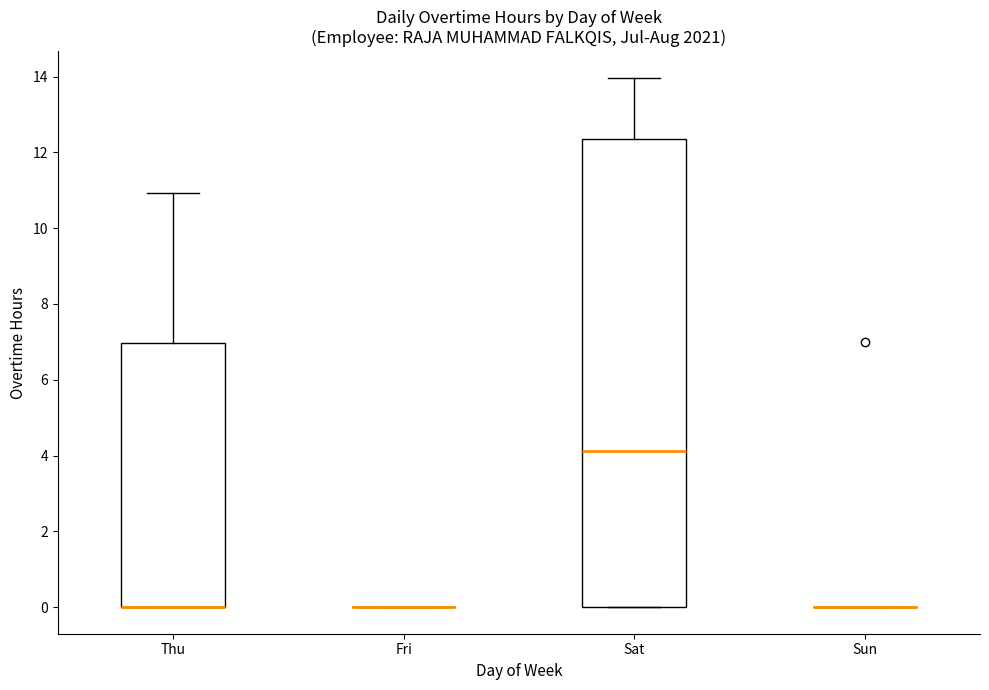

Comparing the boxes themselves (not the whiskers), which one is the tallest?

Sat